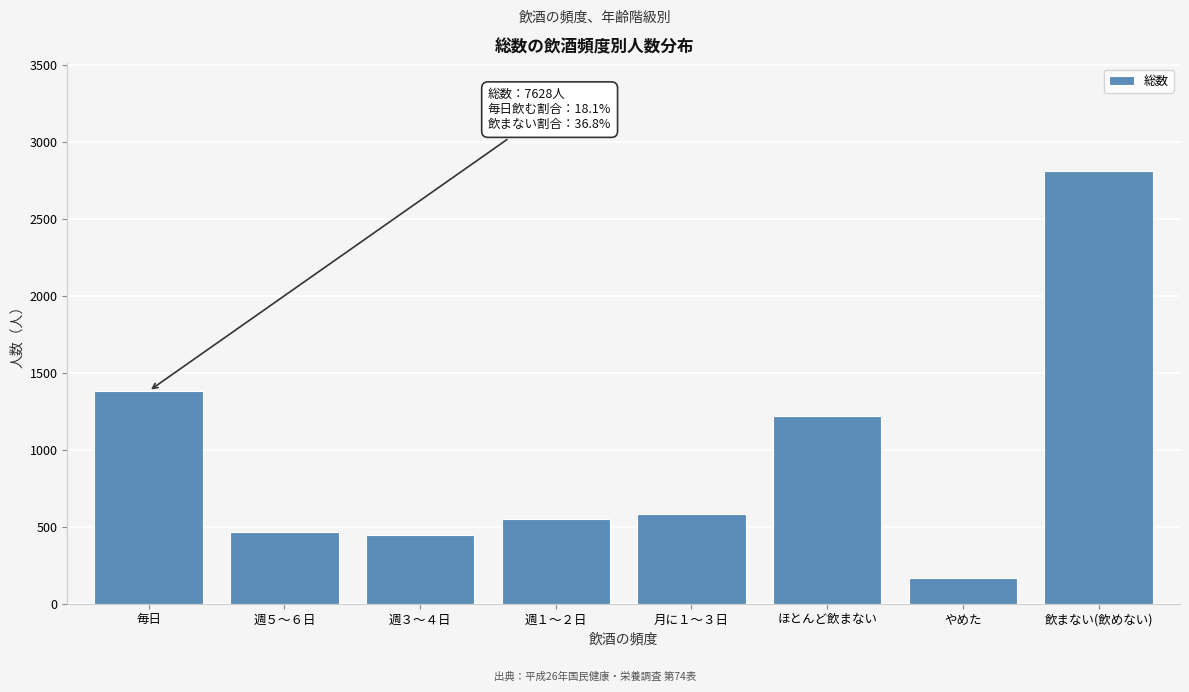

Reading left to right, extract all data points from this chart.

1382	464	447	548	586	1222	170	2809